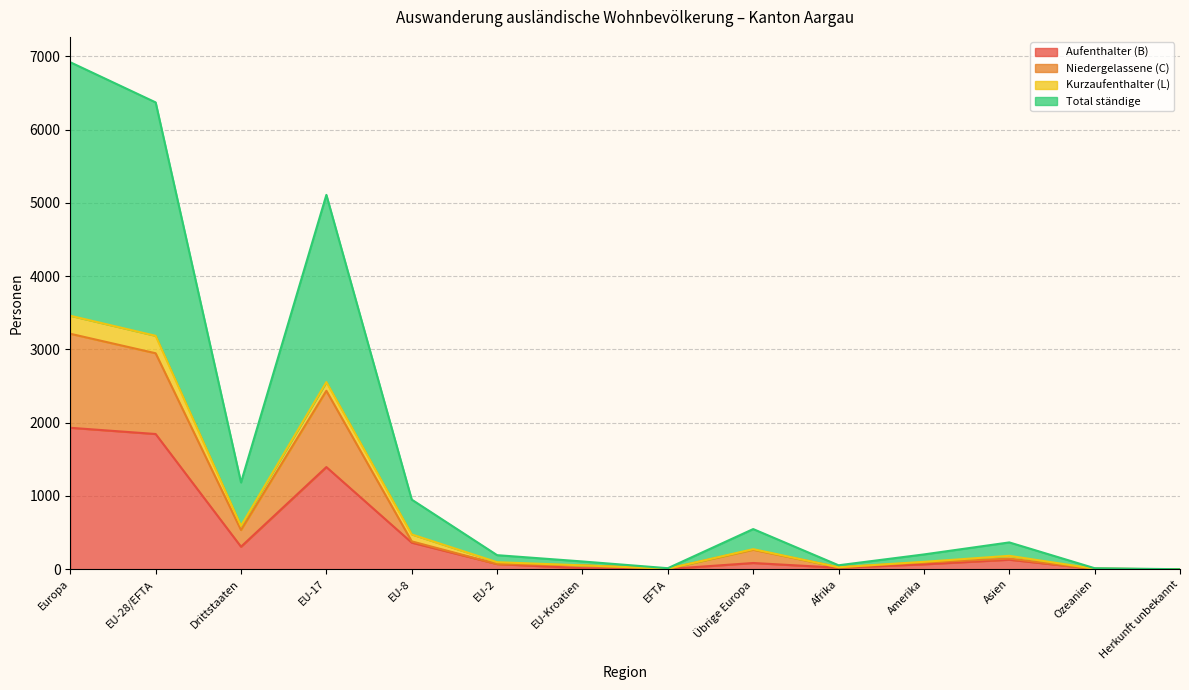

What is the value of the Aufenthalter (B) point at the 7th from the left?

14